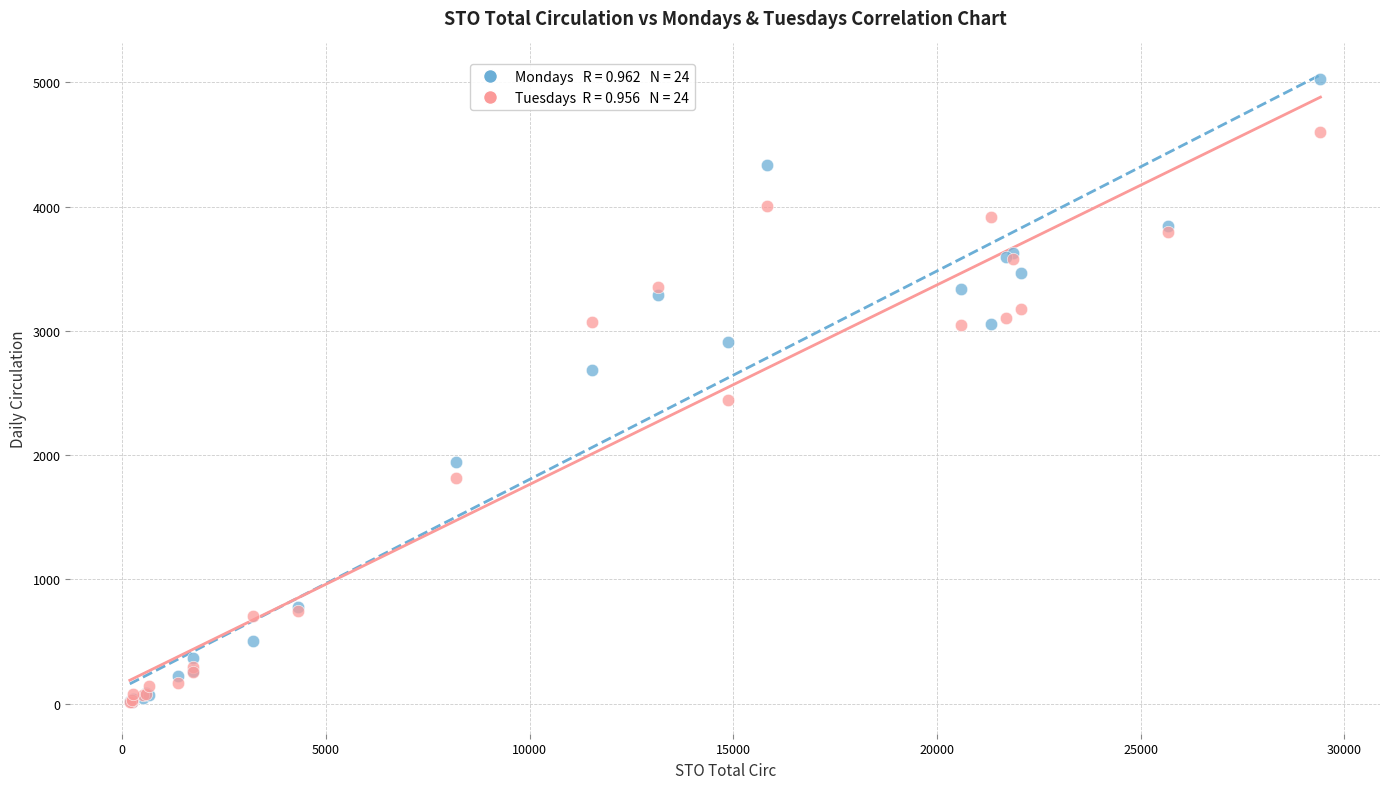

Across all series, what Y value is closest to 2518?

2444